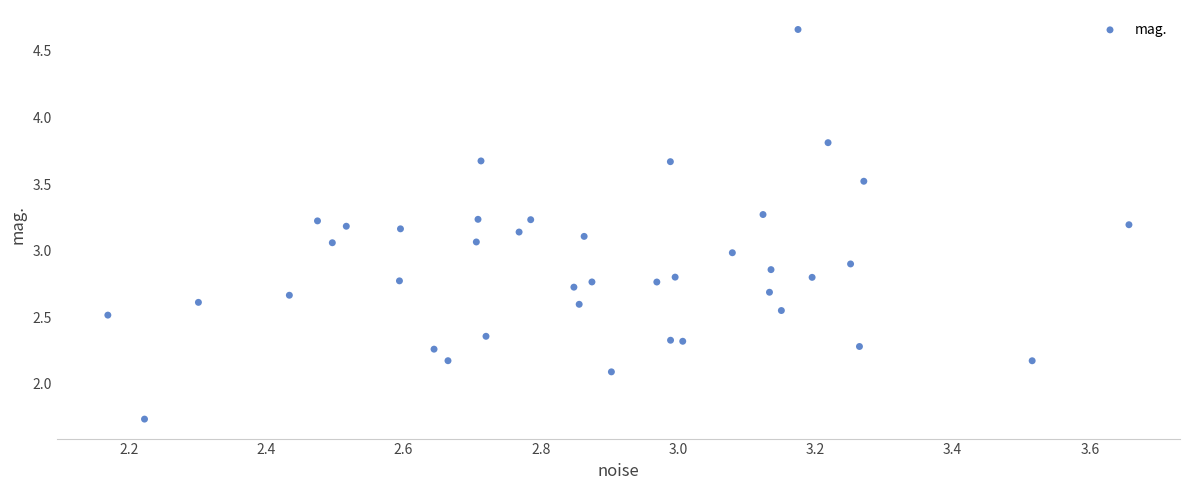

What is the range of X values (max minus min)?

1.5